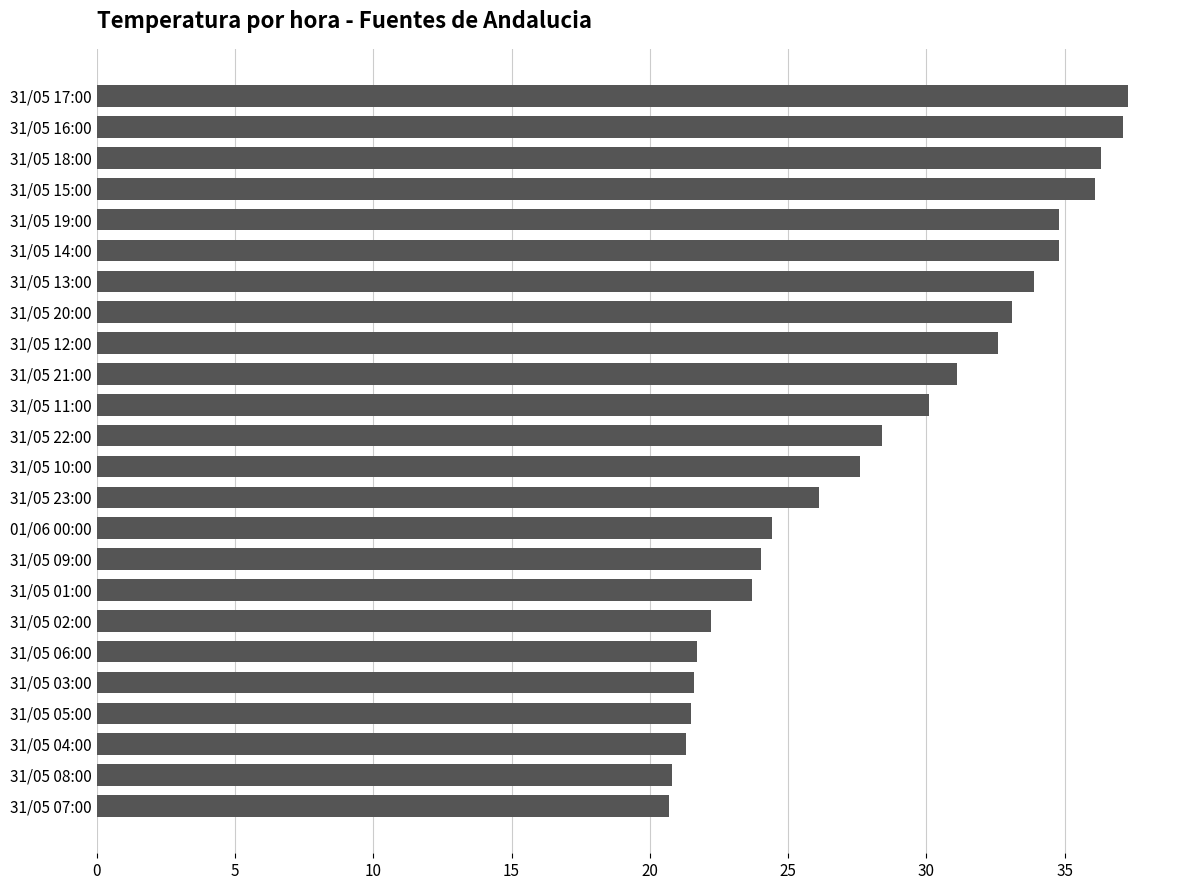

What is the minimum value shown in the chart?

20.7